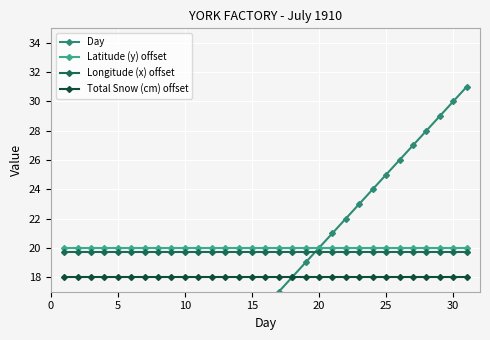

True or false: Day and Latitude (y) offset cross at least once.

False